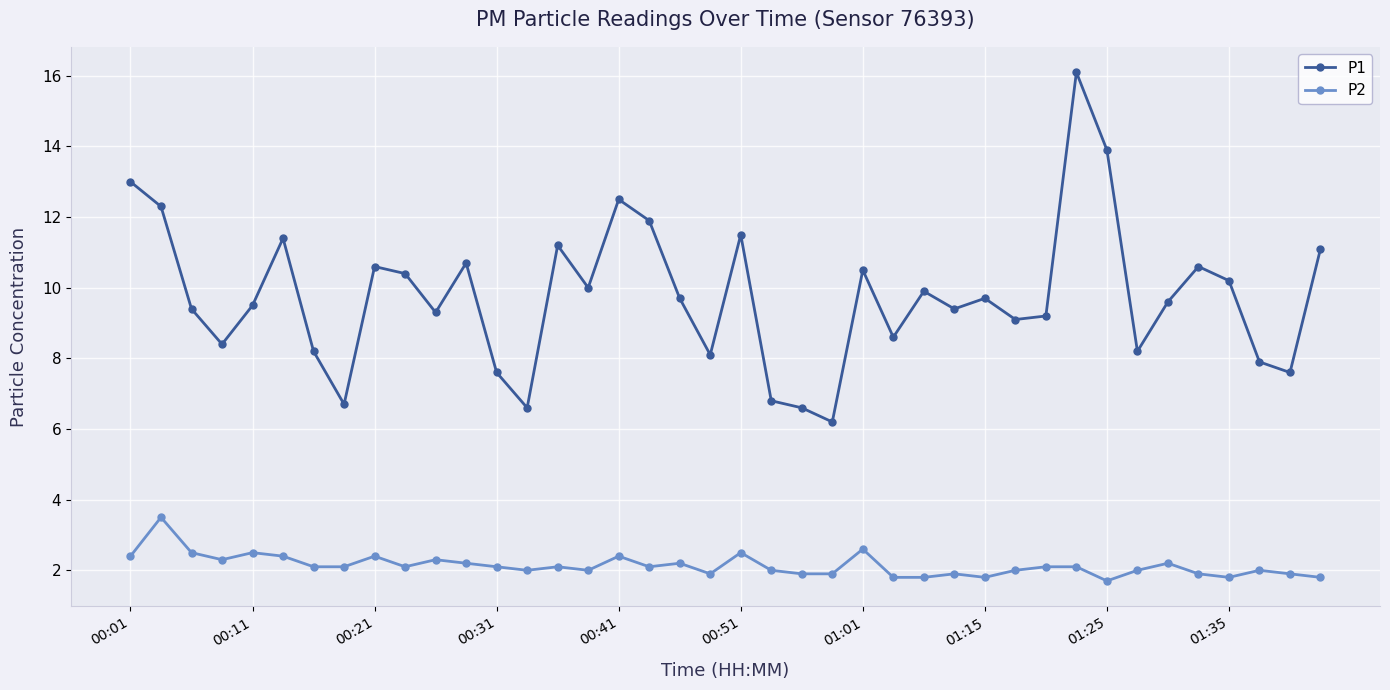

True or false: P1 and P2 intersect in this chart.

False